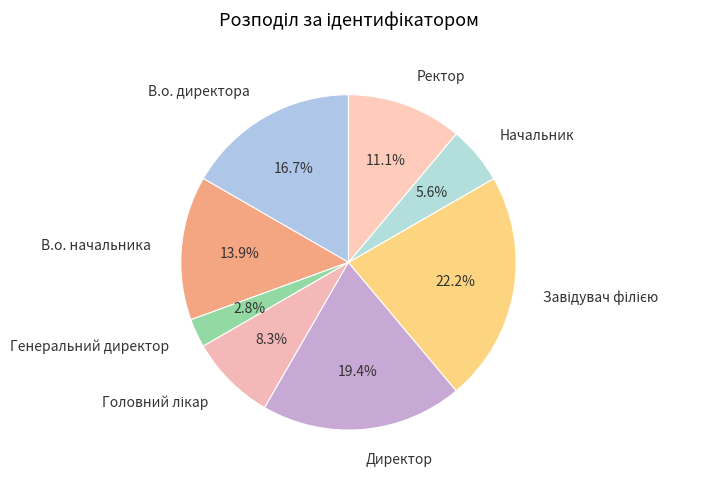

How many slices are in this pie chart?

8